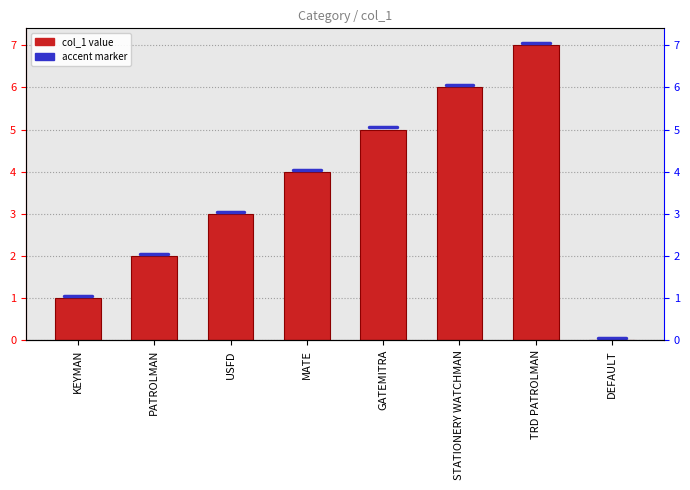

List the labels in order of value, largest first.

TRD PATROLMAN, STATIONERY WATCHMAN, GATEMITRA, MATE, USFD, PATROLMAN, KEYMAN, DEFAULT